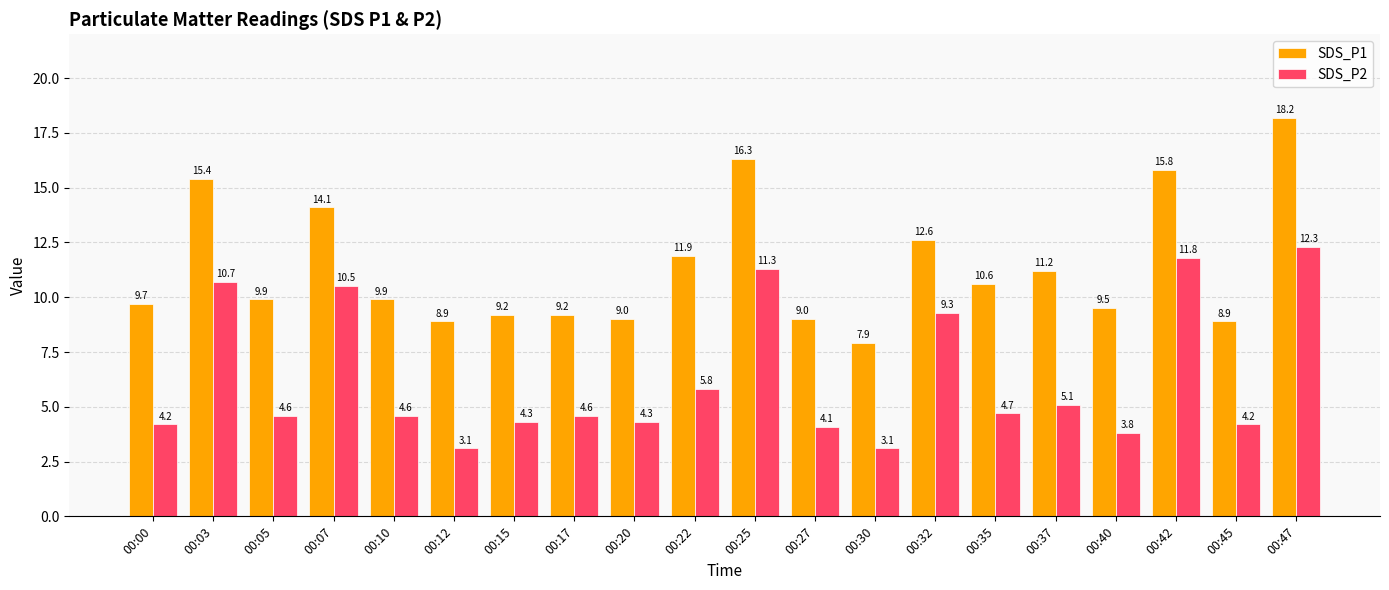

At which category is the sum across all series the highest?

00:47